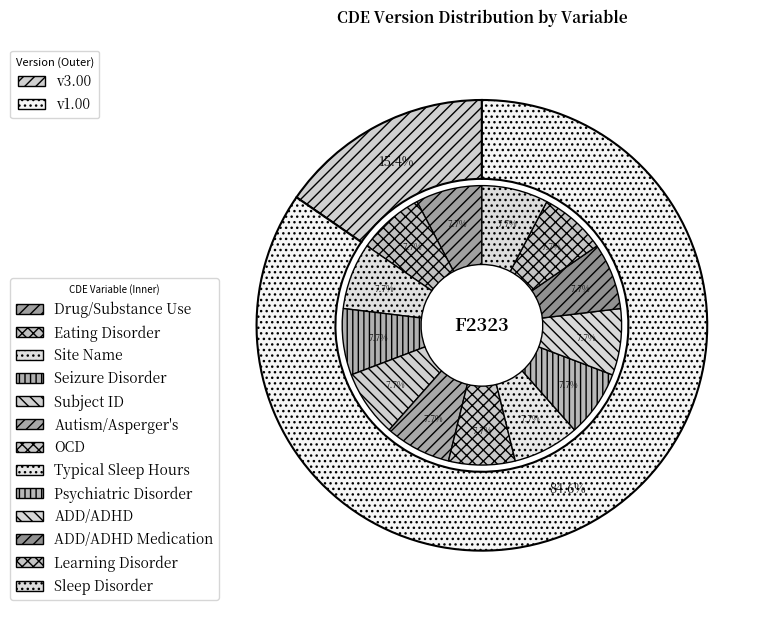

Combined, do Autism/Asperger's and Learning Disorder account for over 50%?

No